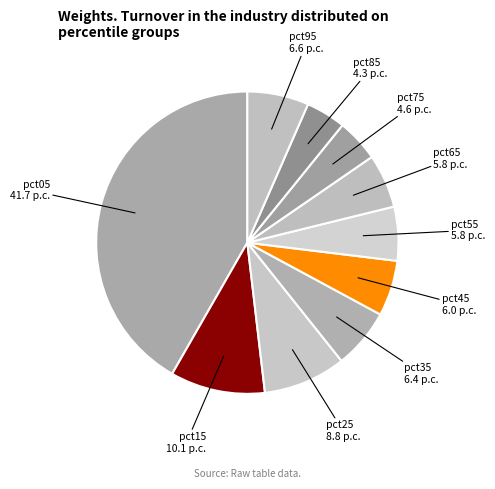

Which has a higher value, pct55 or pct25?

pct25